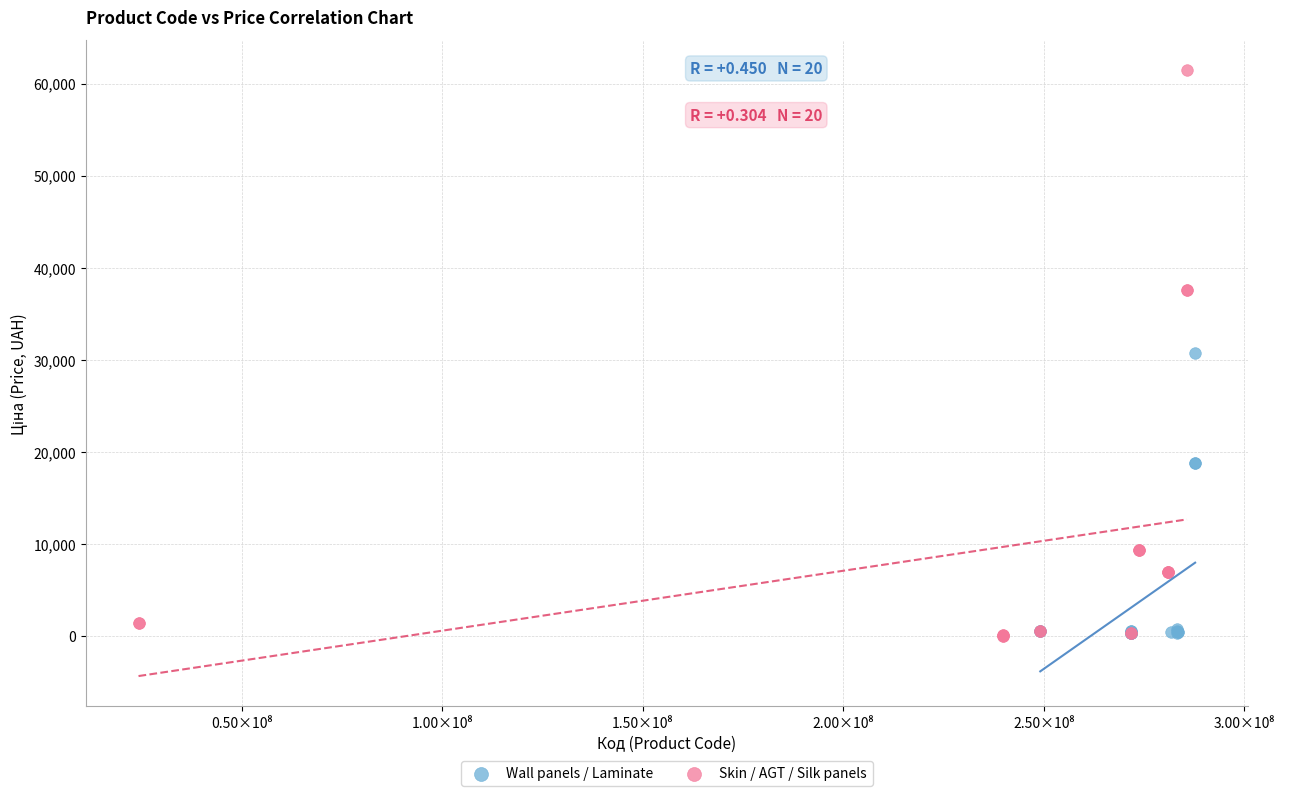

Which series reaches the maximum Y coordinate?

Skin / AGT / Silk panels